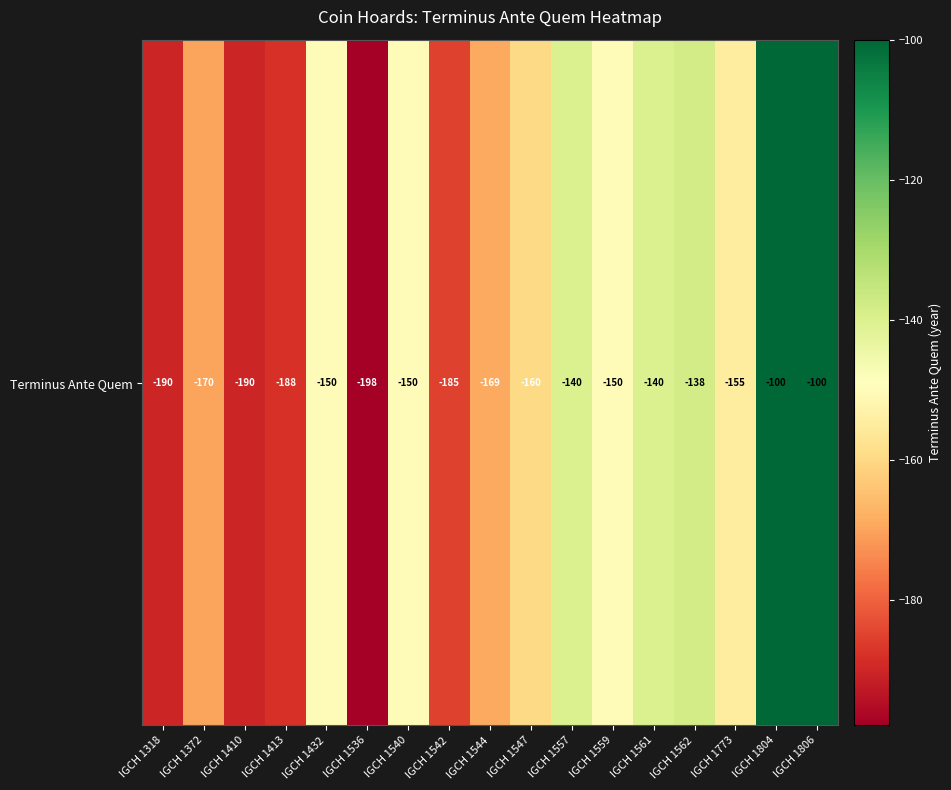

What is the difference between the second highest and second lowest values?

90